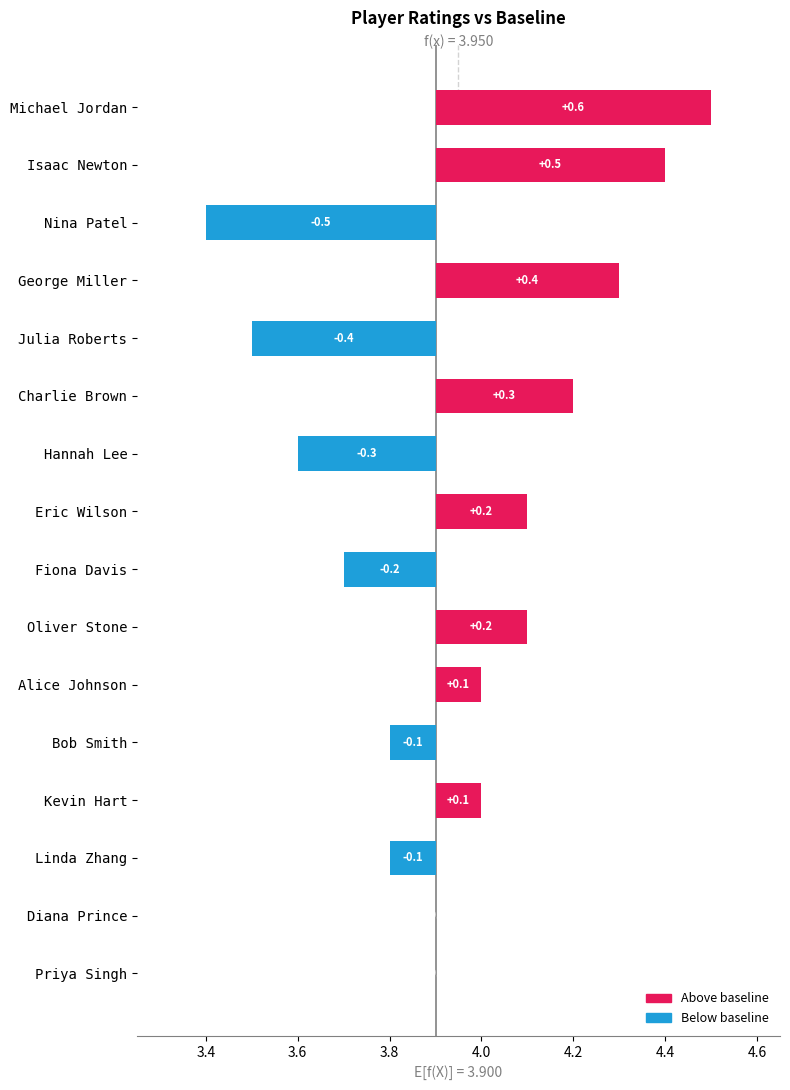

Which label corresponds to the largest value in the chart?

Michael Jordan